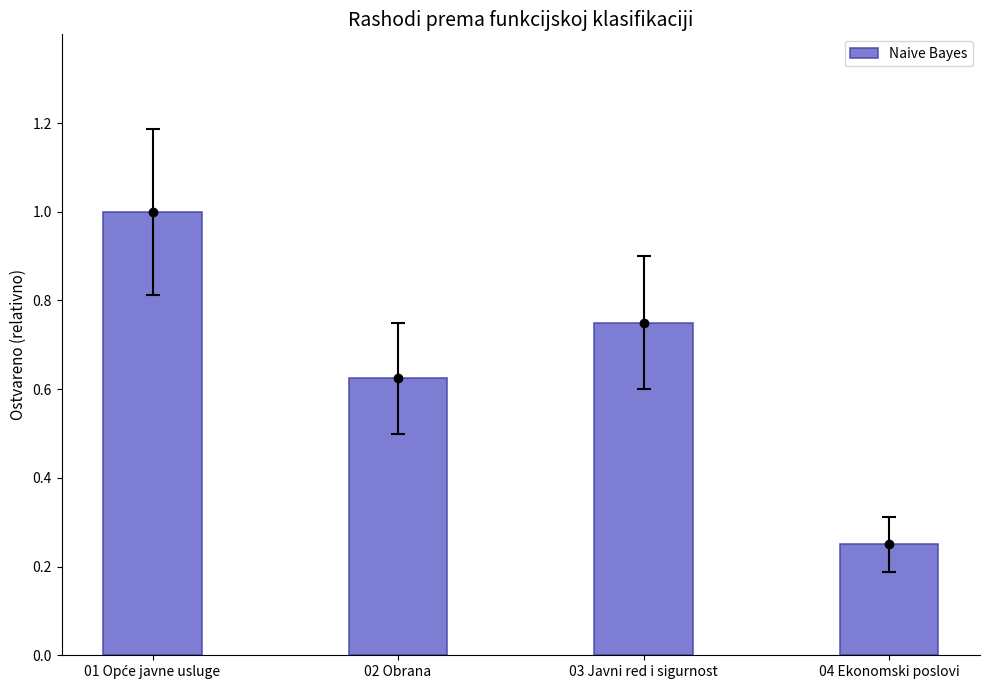

True or false: the data shows 0.2 at 04 Ekonomski poslovi.

True